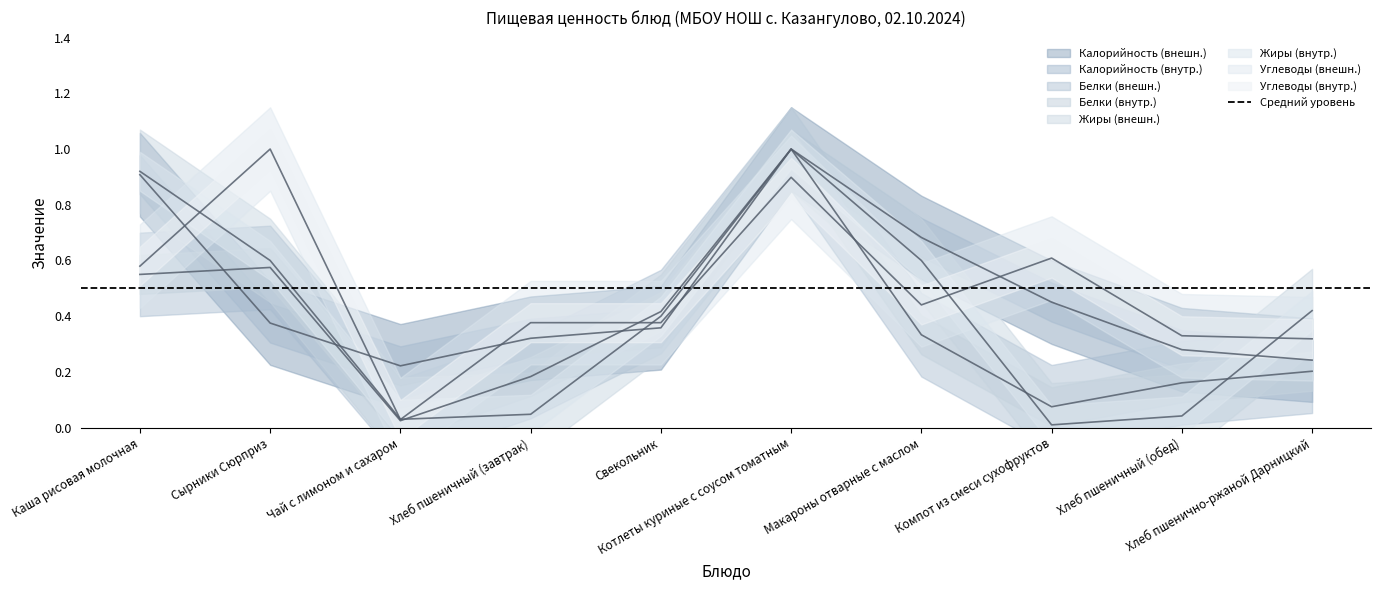

What is the difference between the Калорийность values at Сырники Сюрприз and Хлеб пшенично-ржаной Дарницкий?

0.1